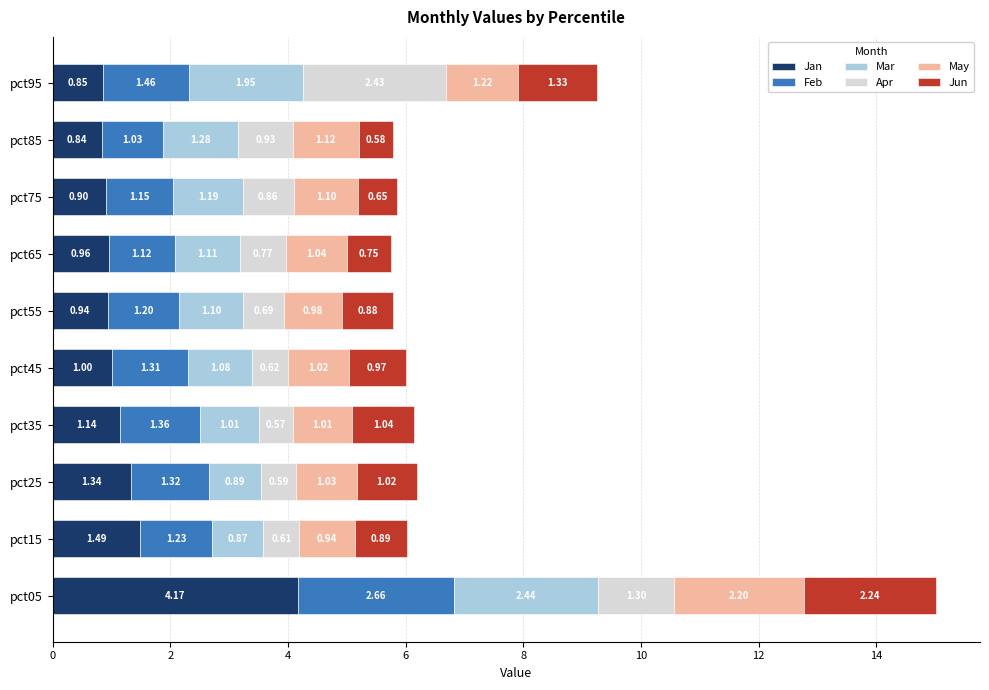

At which category is the sum across all series the highest?

pct05